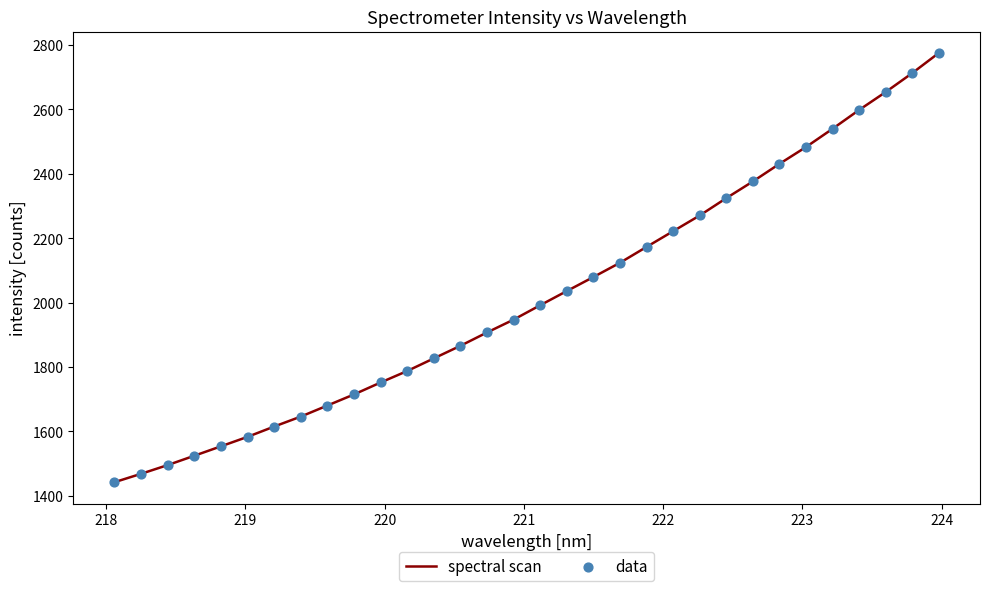

What is the difference between the maximum and minimum values?

1333.1